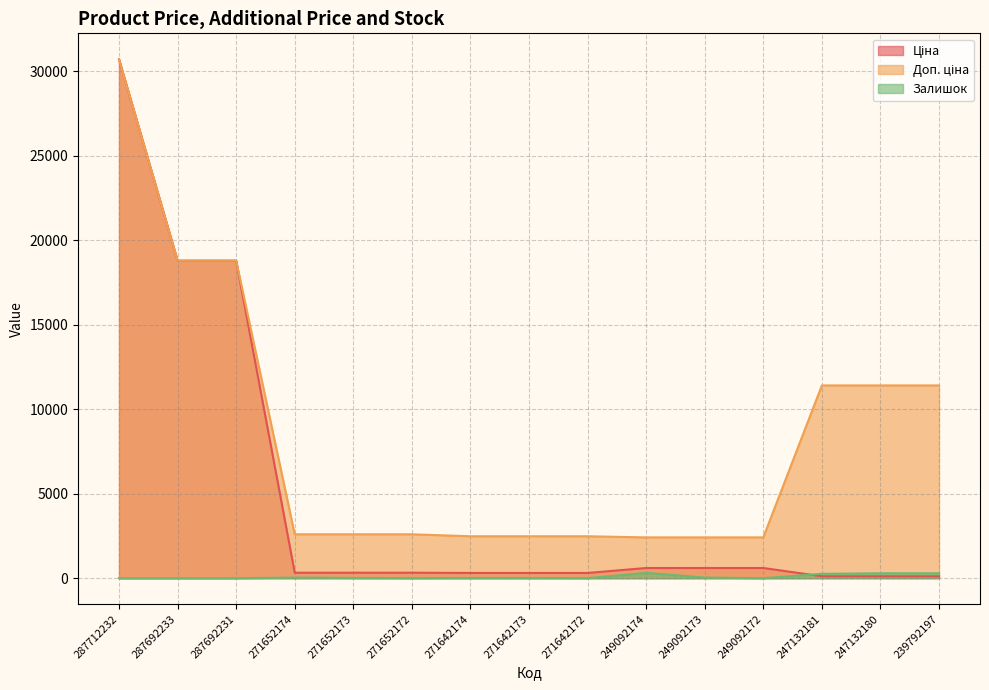

Read the Залишок value at 239792197.

289.0